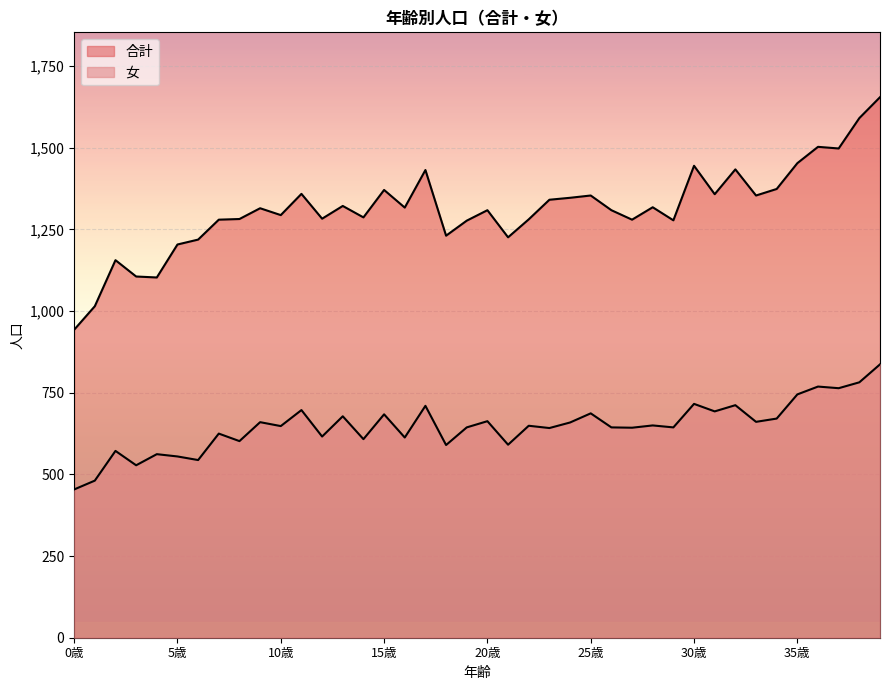

What is the difference between the maximum and second lowest values in the 合計 series?

640